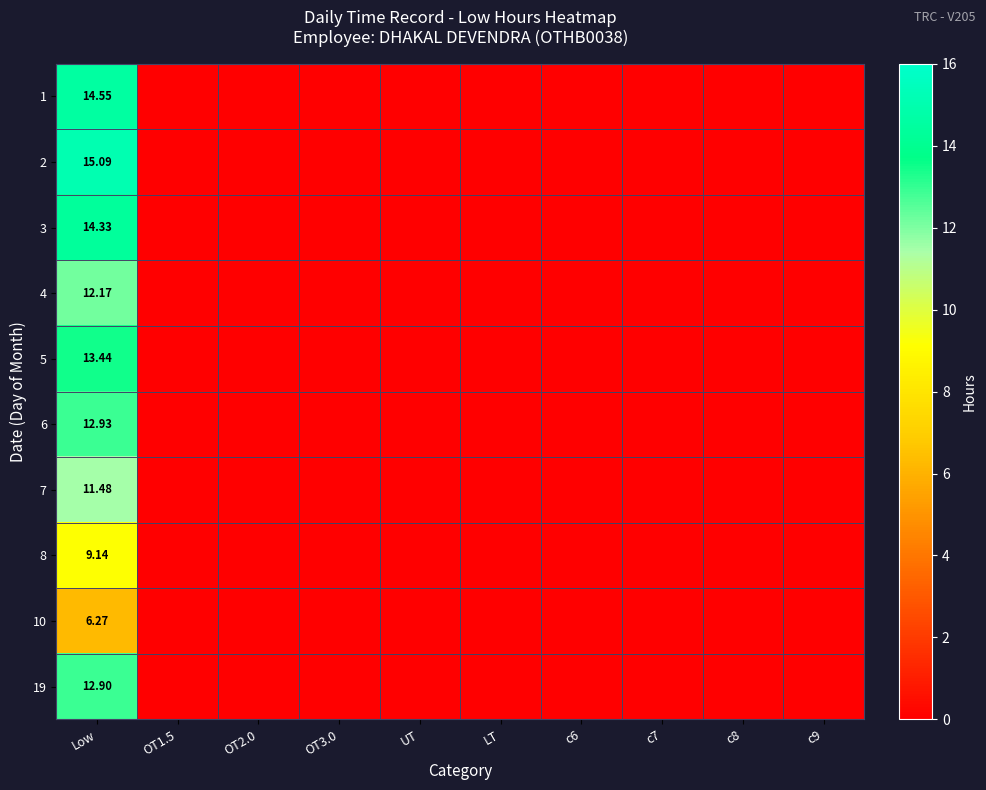

What is the maximum value shown in the chart?

15.1